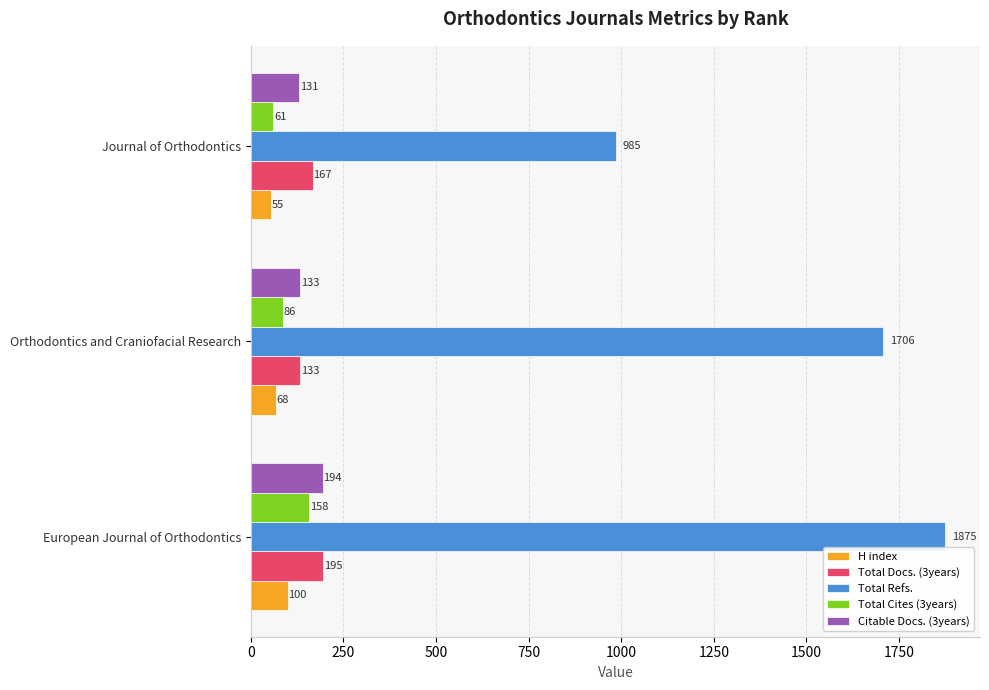

Count the Total Docs. (3years) values in the range 133 to 195.

3